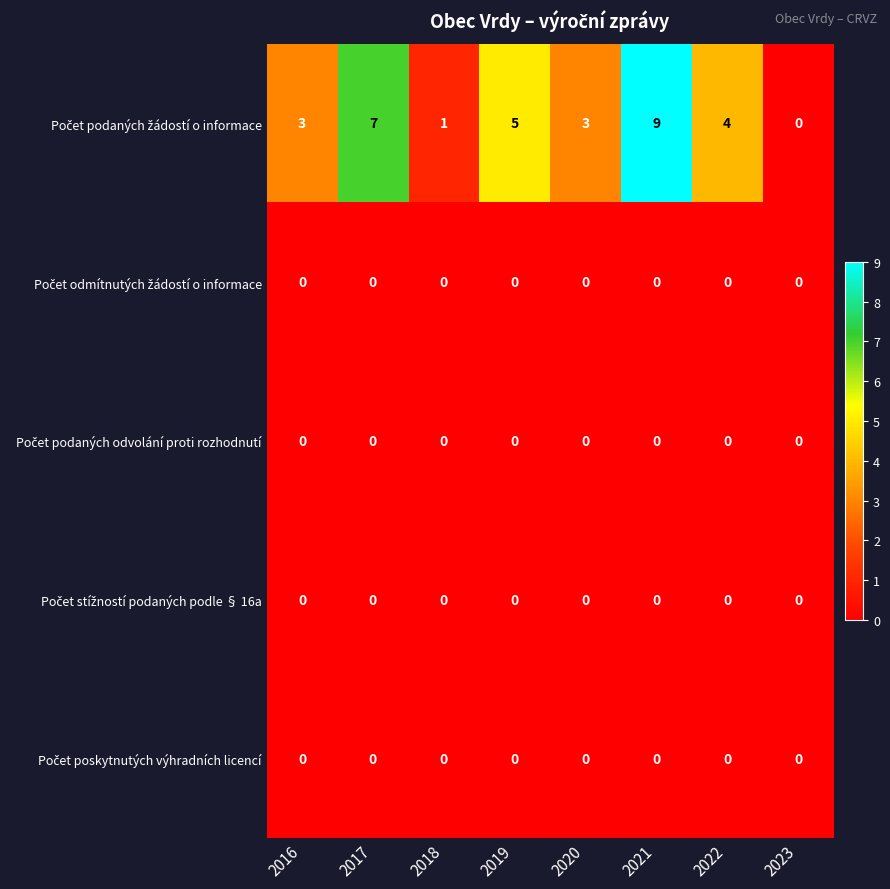

What is the greatest value displayed?

9